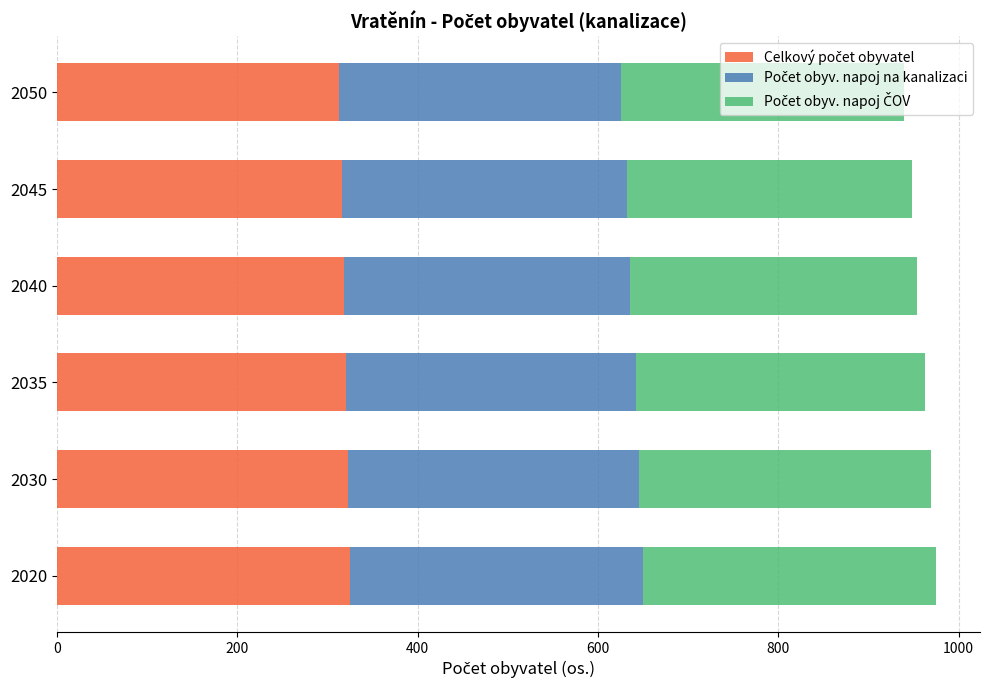

What is the total value across all series at 2020?

975